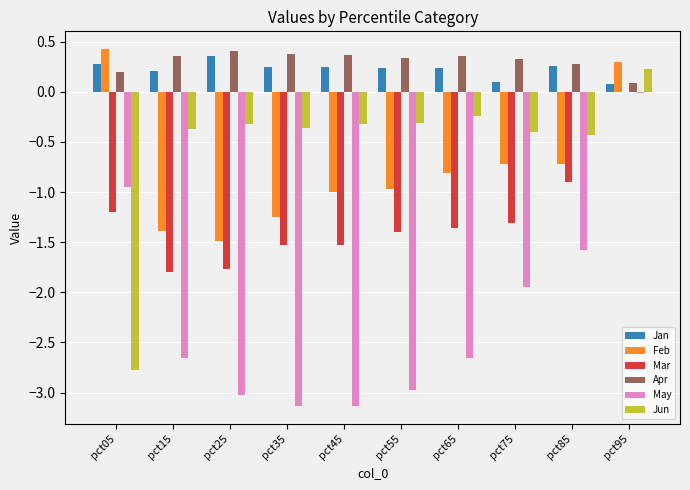

What is the difference between the Apr values at pct85 and pct45?

0.1